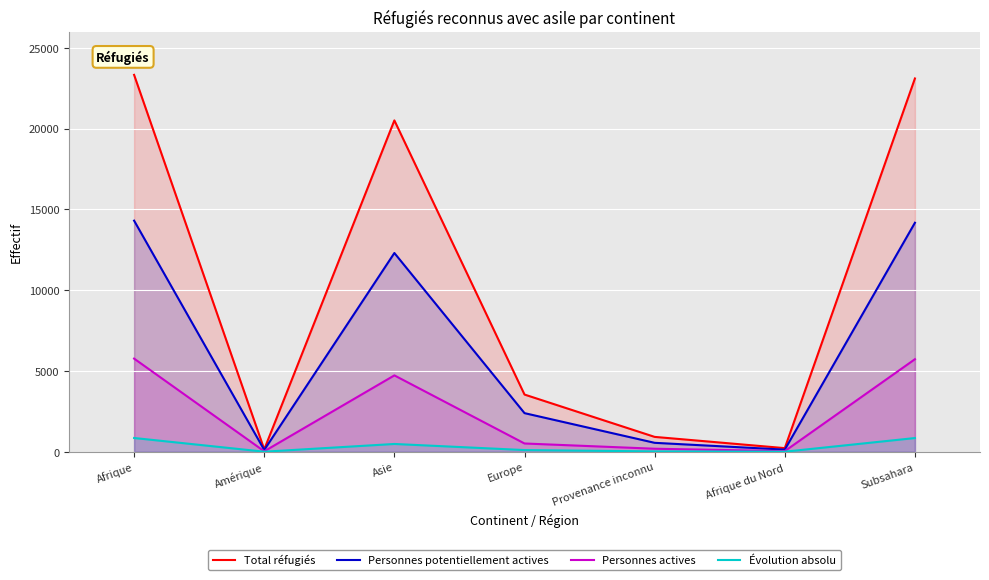

Read the Évolution absolu value at Subsahara.

848